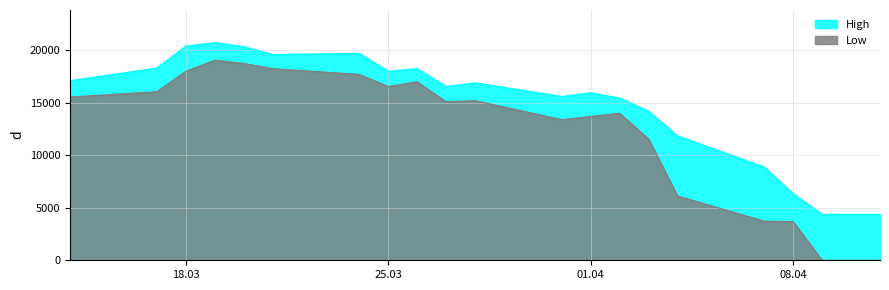

Rank the series by their average value, from lowest to highest.

Low, High